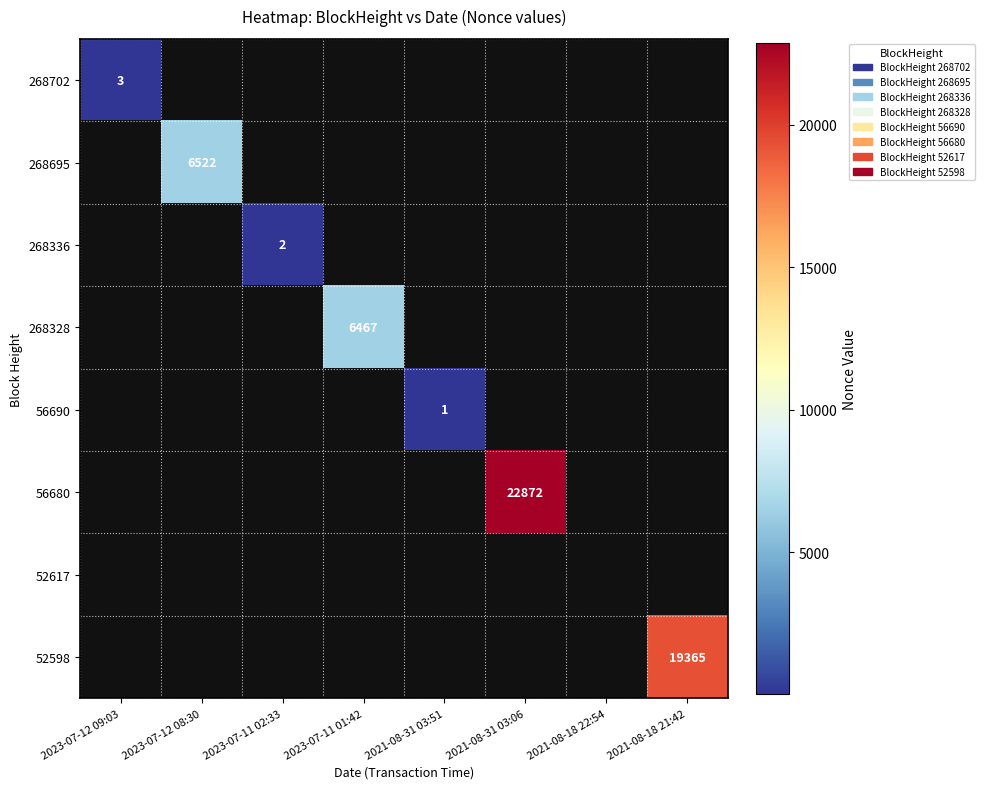

Is it true that 52598 equals 19365 at 2021-08-18 21:42?

True